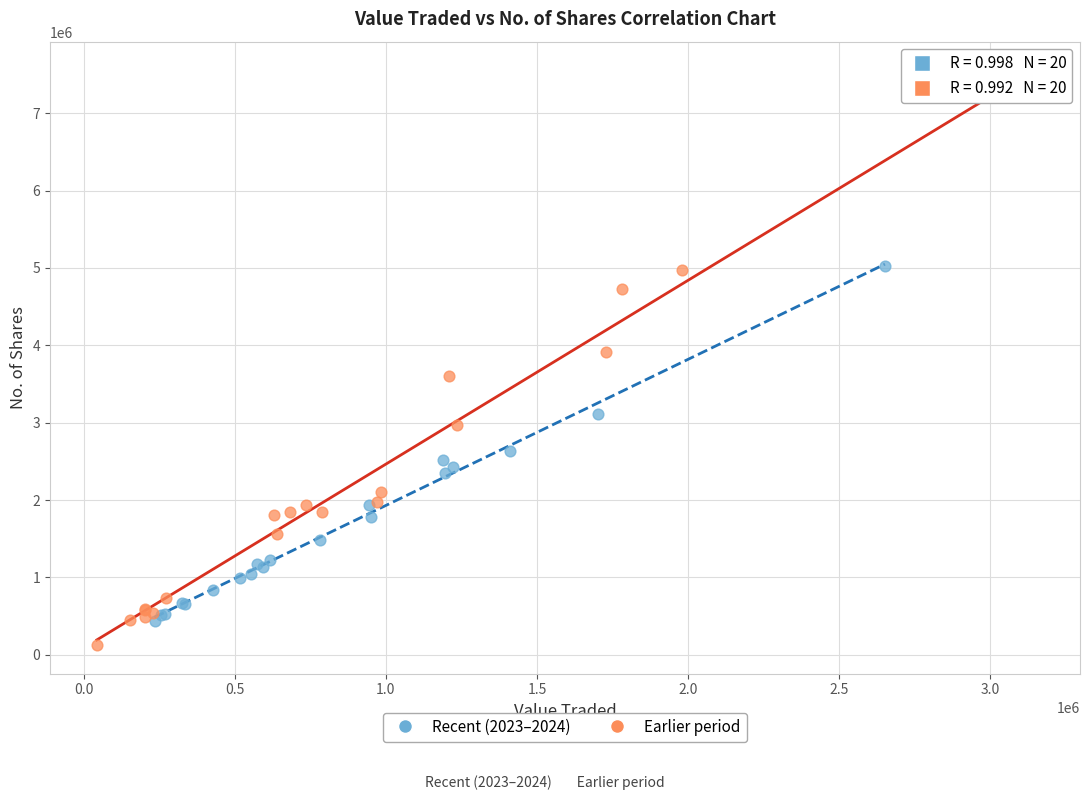

Which series has the largest Y range (max minus min)?

Earlier period